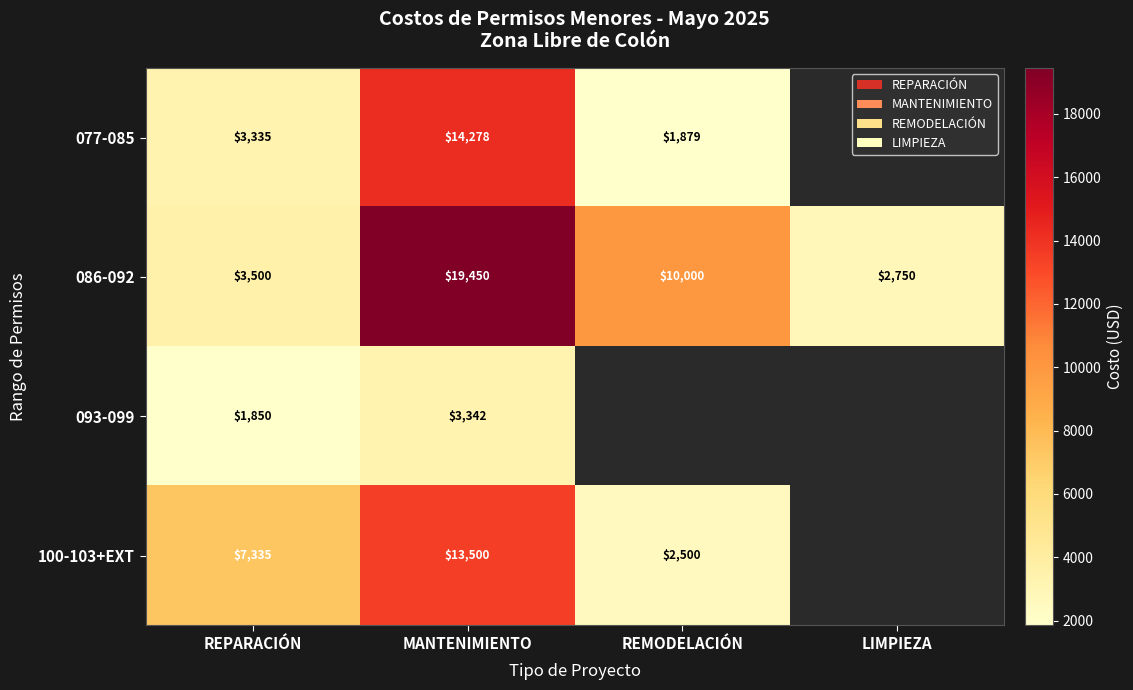

At which category is the sum across all series the highest?

MANTENIMIENTO